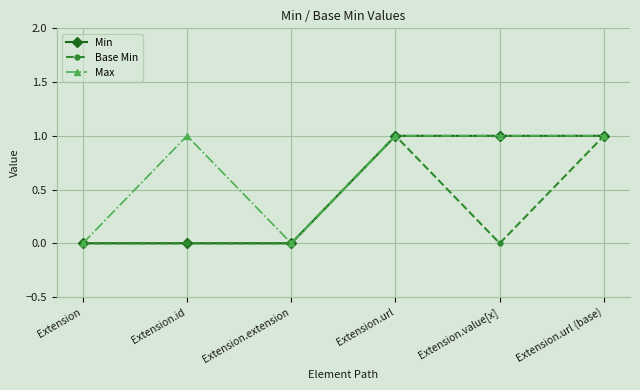

Which series has the largest total across all categories?

Max